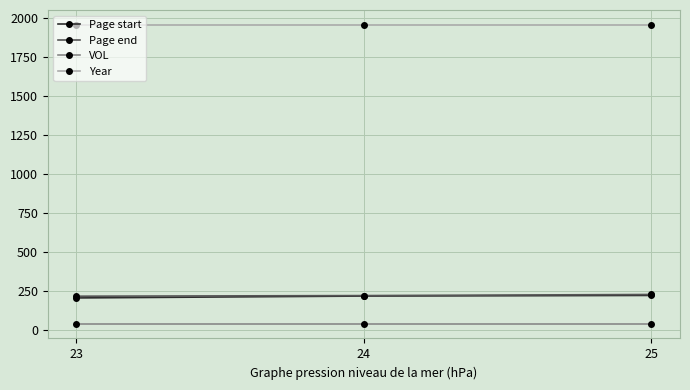

The value of Year at 25 is 2775. True or false?

False